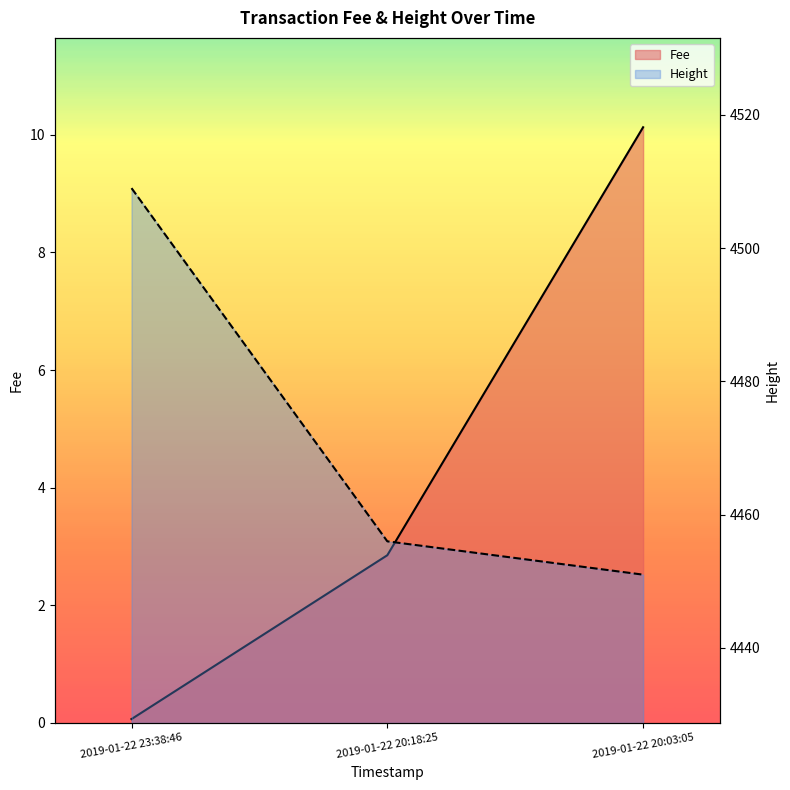

What is the highest value of the Height series?

4509.0